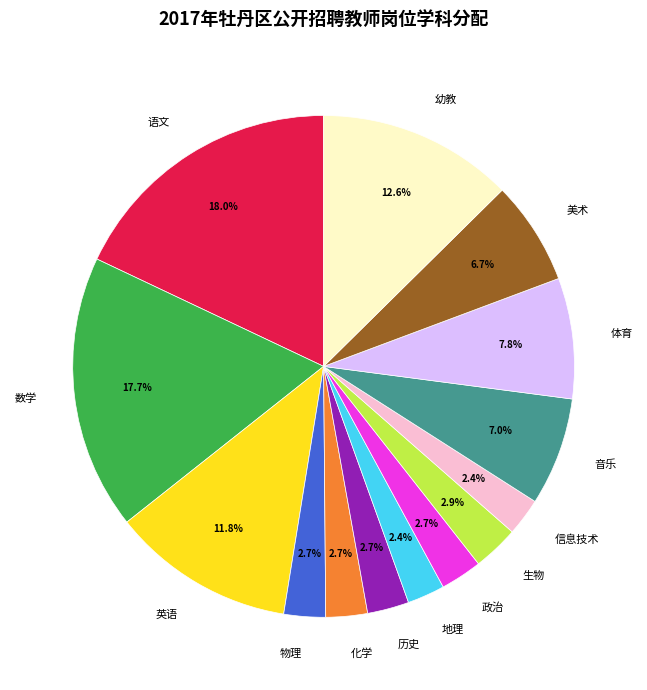

The 英语 slice represents 5% of the pie. True or false?

False